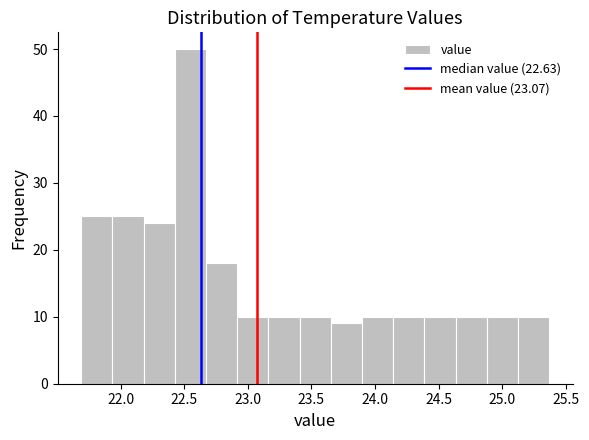

Reading left to right, list every bar in this chart as the range it spans on the x-axis followed by its height. Neither the bar edges nor the heights are printed on the chart, so give them approximately, as read against the axes.

21.70 to 21.95: 25
21.95 to 22.20: 25
22.20 to 22.45: 24
22.45 to 22.65: 50
22.65 to 22.90: 18
22.90 to 23.15: 10
23.15 to 23.40: 10
23.40 to 23.65: 10
23.65 to 23.90: 9
23.90 to 24.15: 10
24.15 to 24.40: 10
24.40 to 24.65: 10
24.65 to 24.90: 10
24.90 to 25.10: 10
25.10 to 25.35: 10